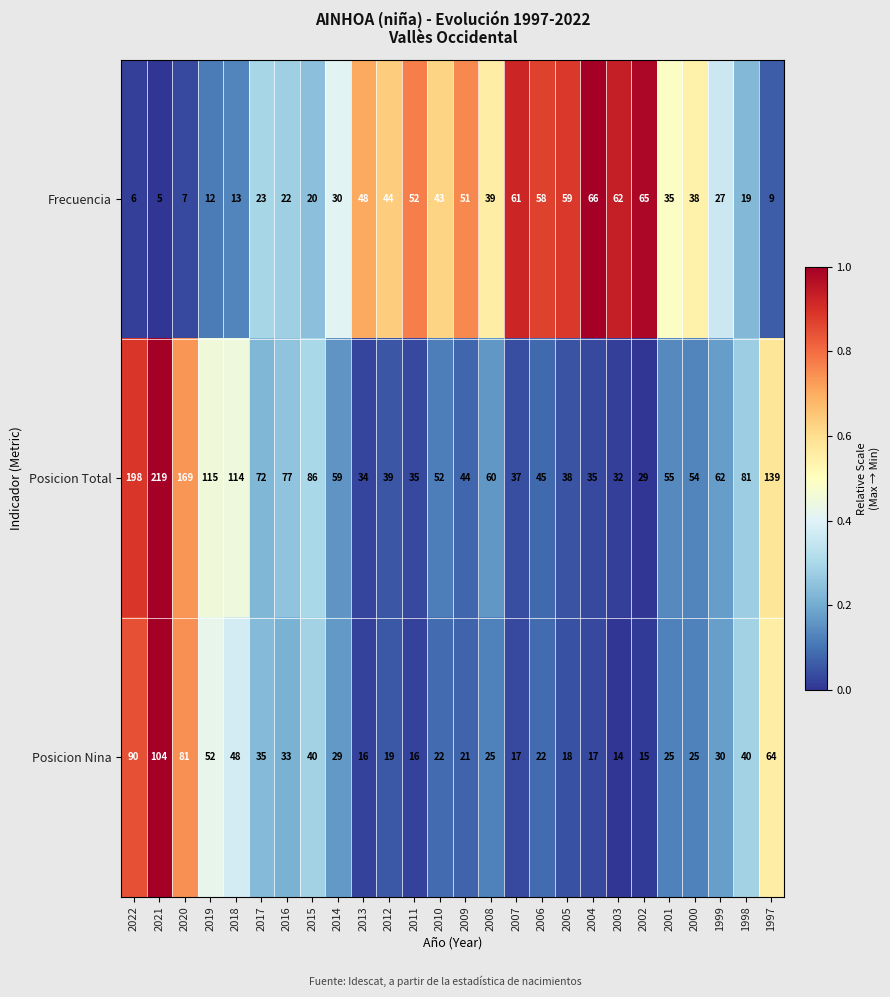

What is the difference between the maximum and minimum values in the Frecuencia series?

61